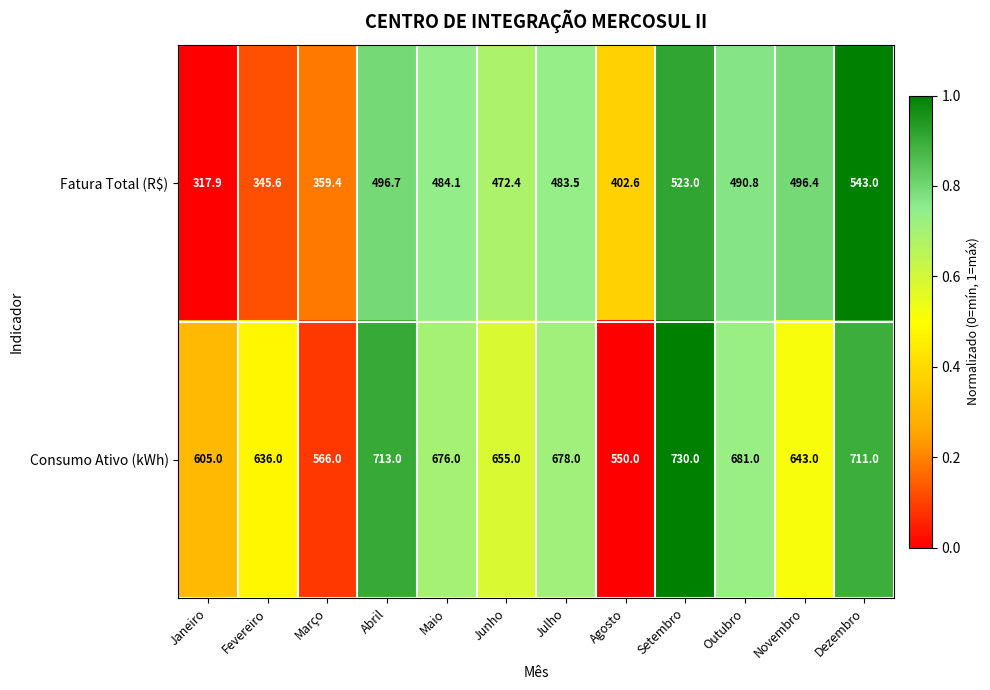

What is the difference between the second highest and second lowest values in the Consumo Ativo (kWh) series?

147.0